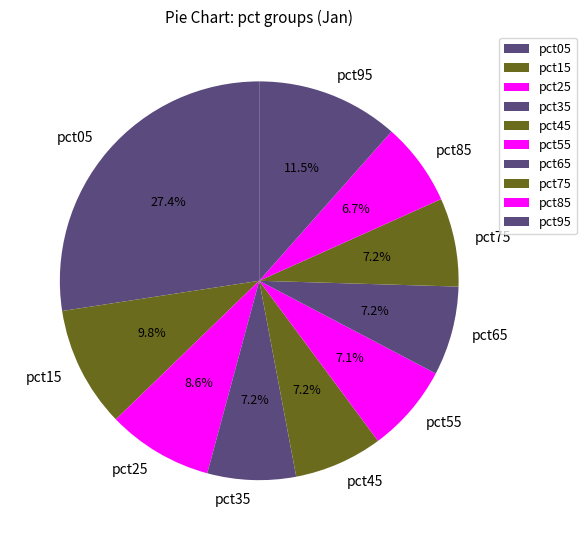

Does any single category account for the majority?

No